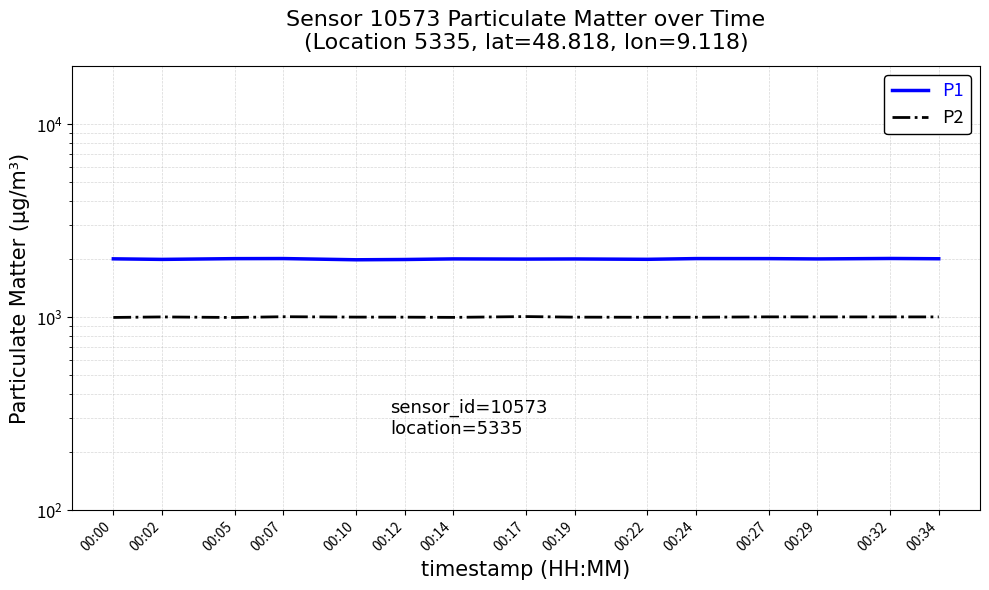

At which label does P2 reach its peak?

00:17